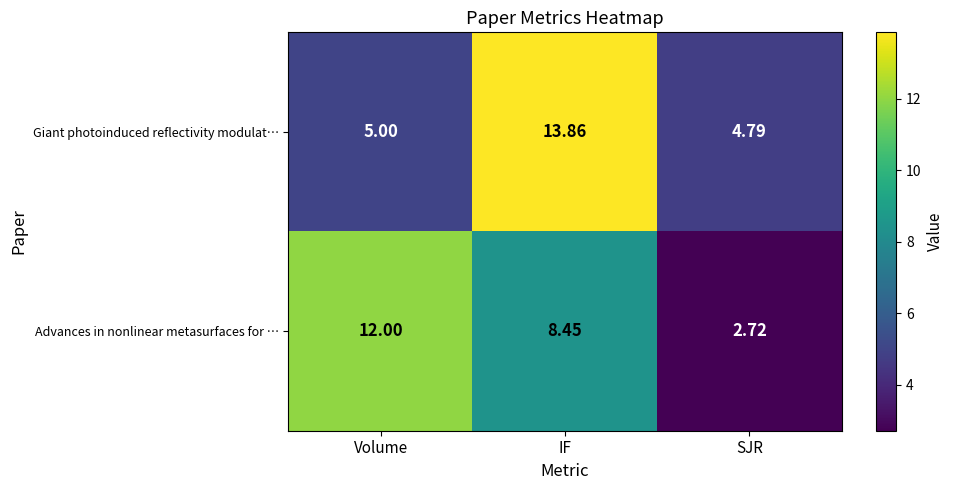

Rank the series by their average value, from lowest to highest.

Advances in nonlinear metasurfaces for …, Giant photoinduced reflectivity modulat…